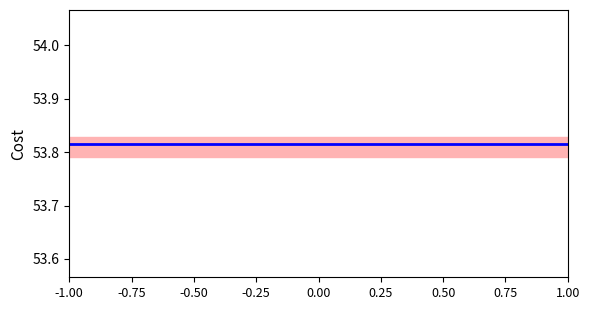

What is the sum of the values at -1 and -1?

107.7